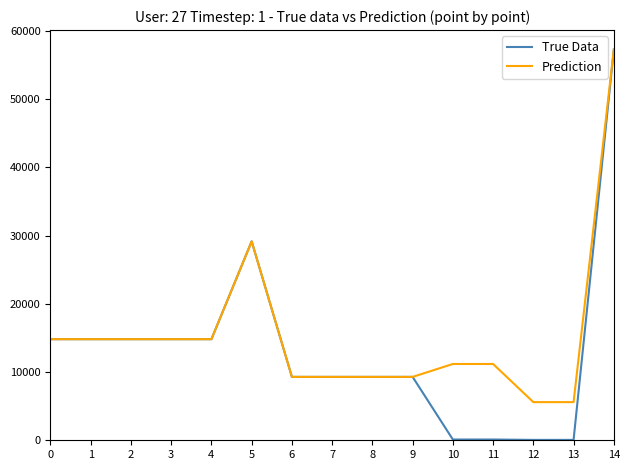

Which series has the largest total across all categories?

Prediction